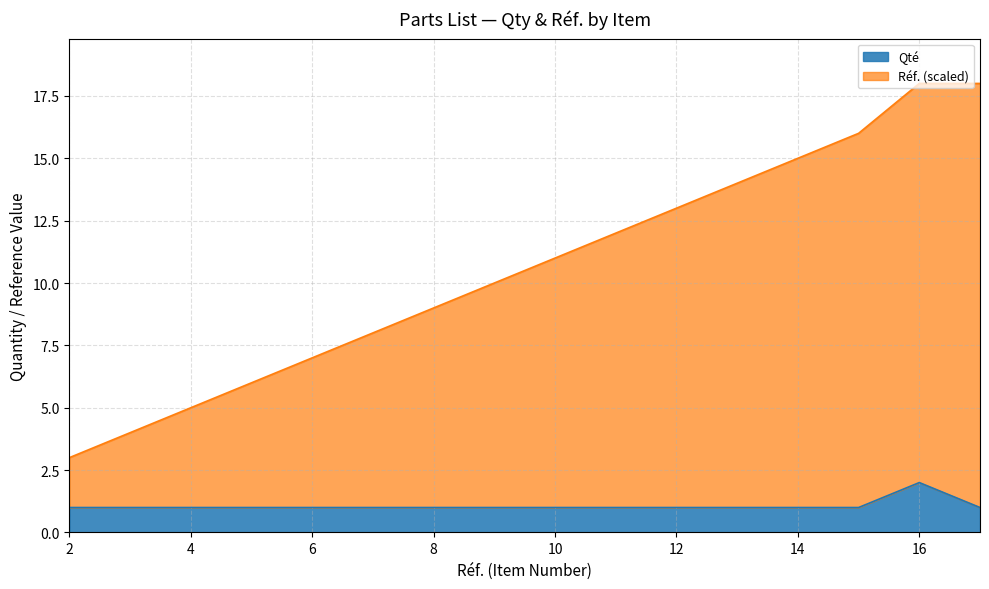

True or false: Qté and Réf. (scaled) cross at least once.

False